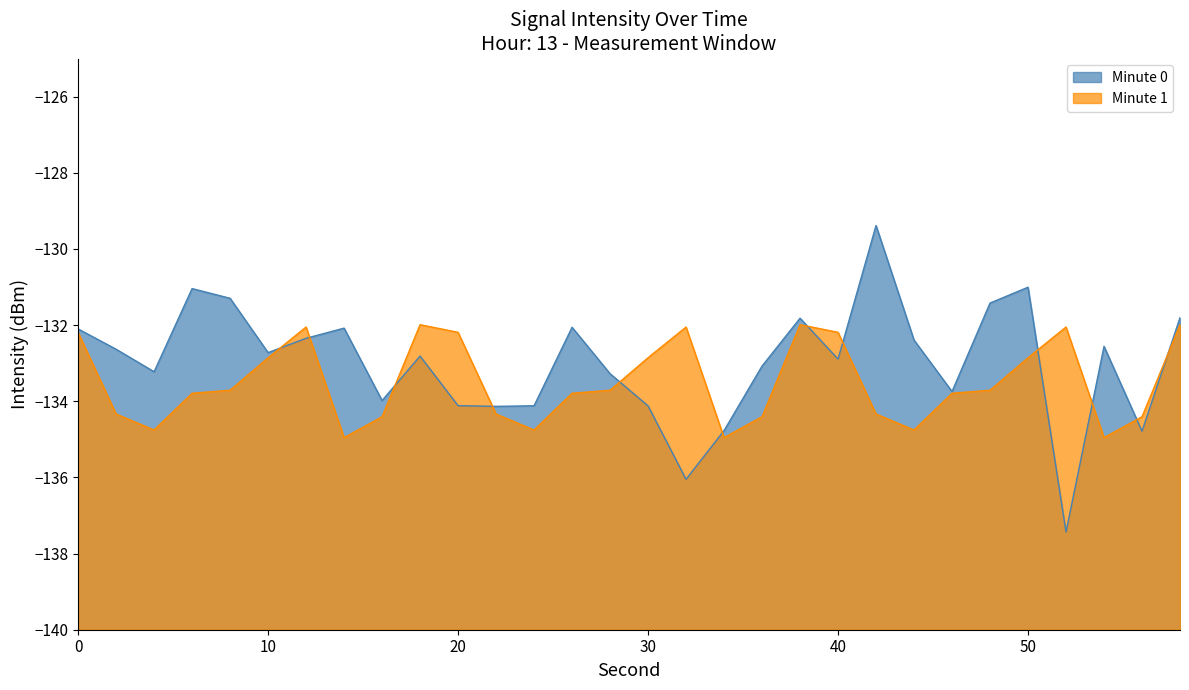

The value of Minute 0 at 54 is -132.6. True or false?

True